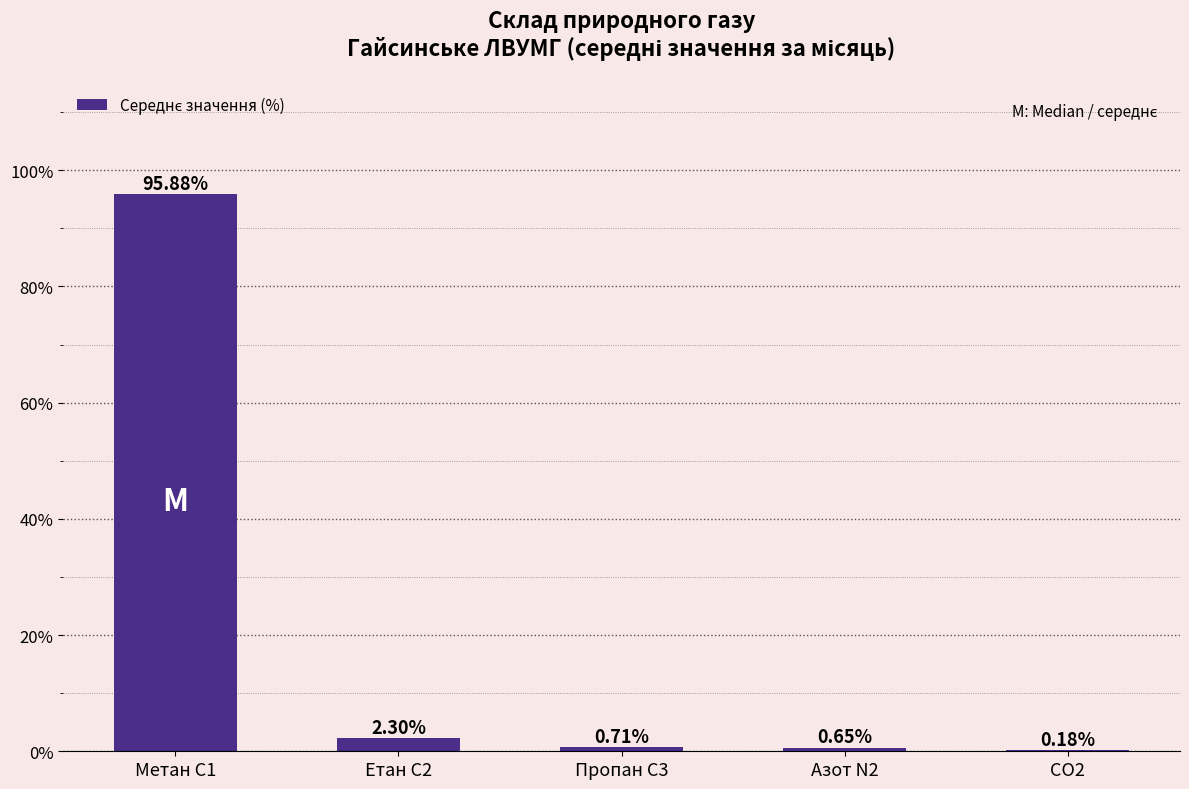

What is the sum of all values?

99.7